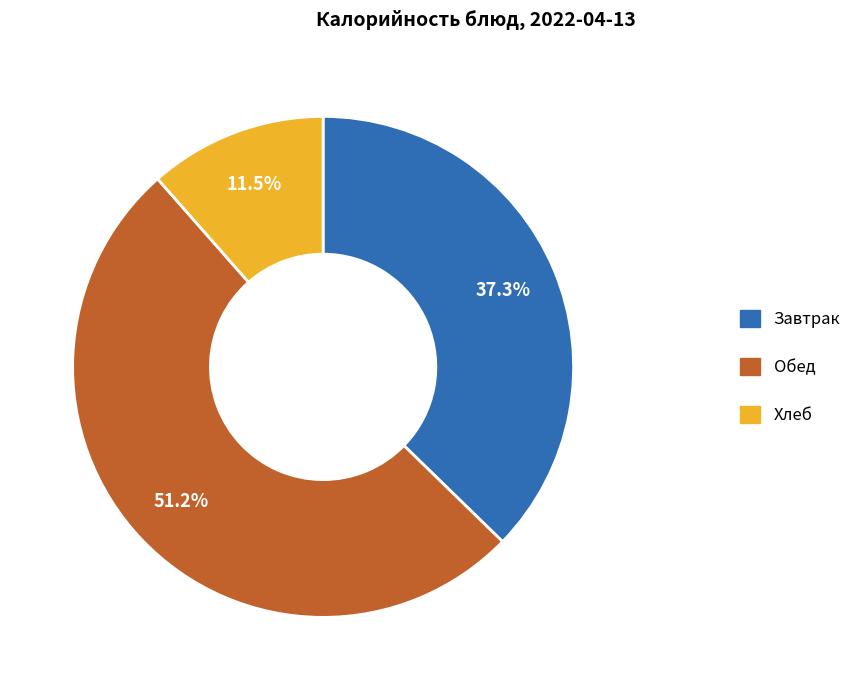

What is the ratio of the value at Завтрак to the value at Хлеб?

3.2